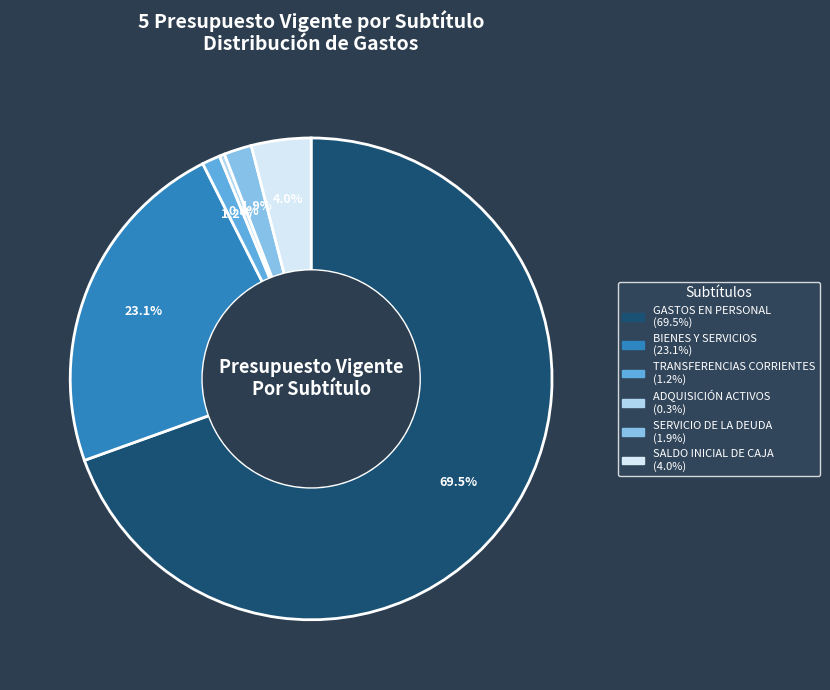

Is there any slice that represents more than half of the pie?

Yes